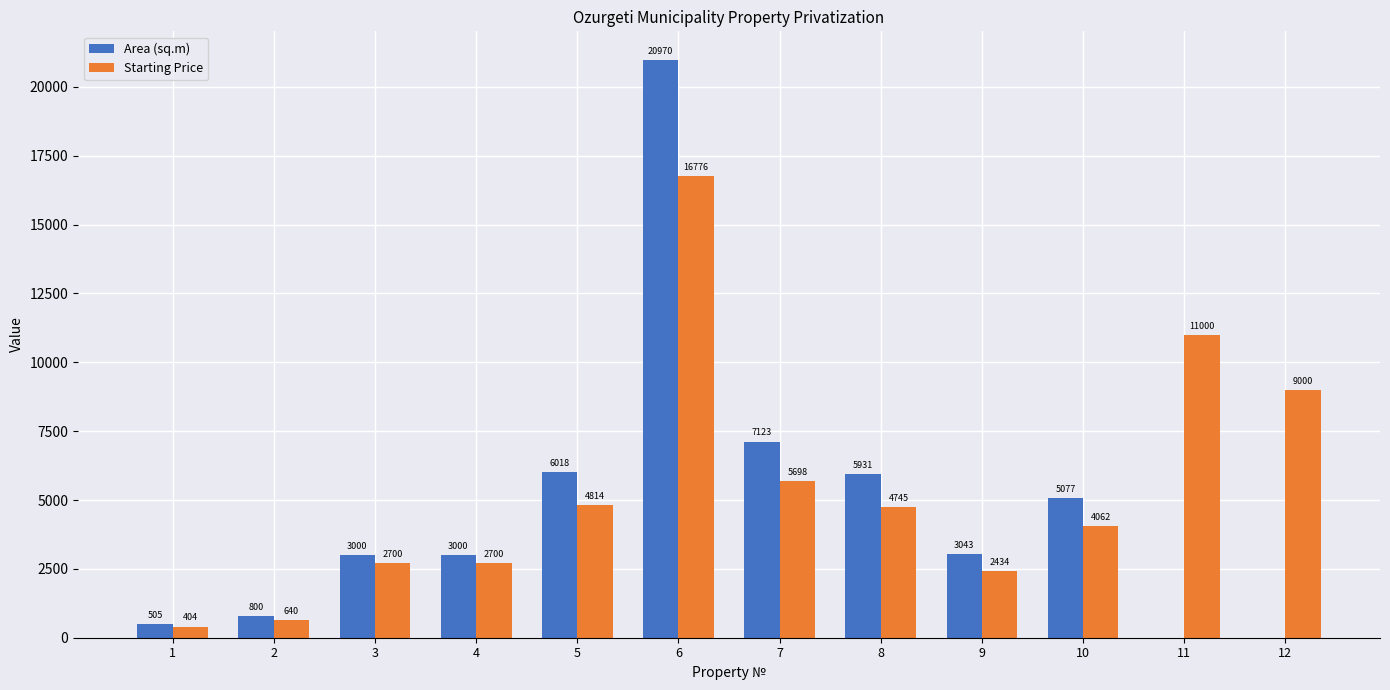

At which category is the sum across all series the highest?

6